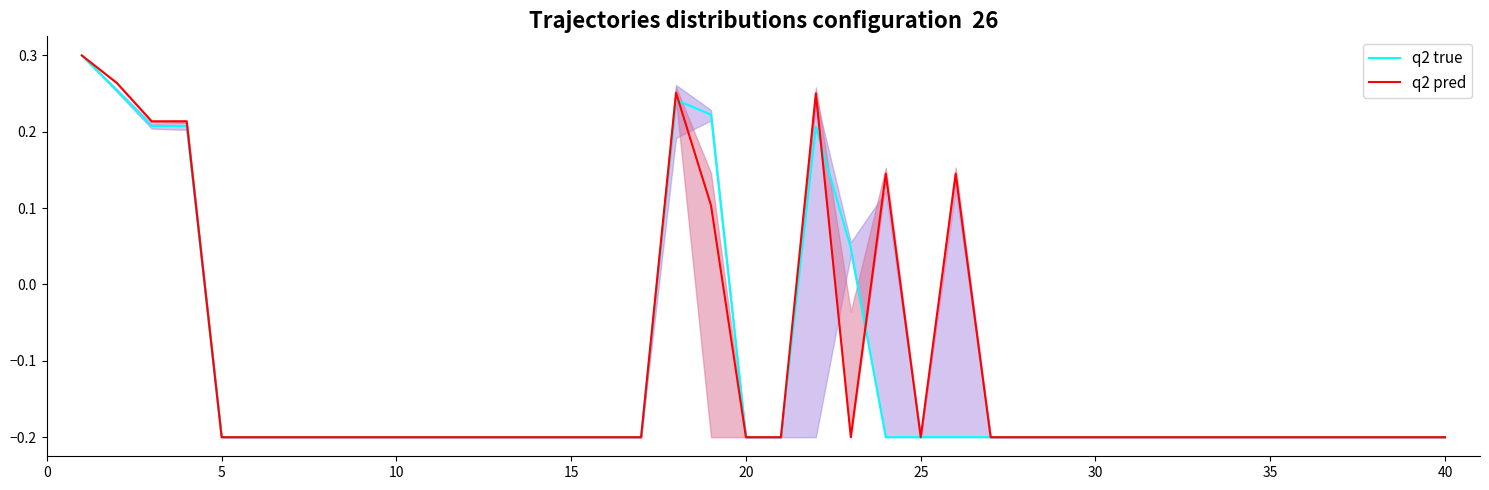

True or false: q2 true and q2 pred intersect in this chart.

True